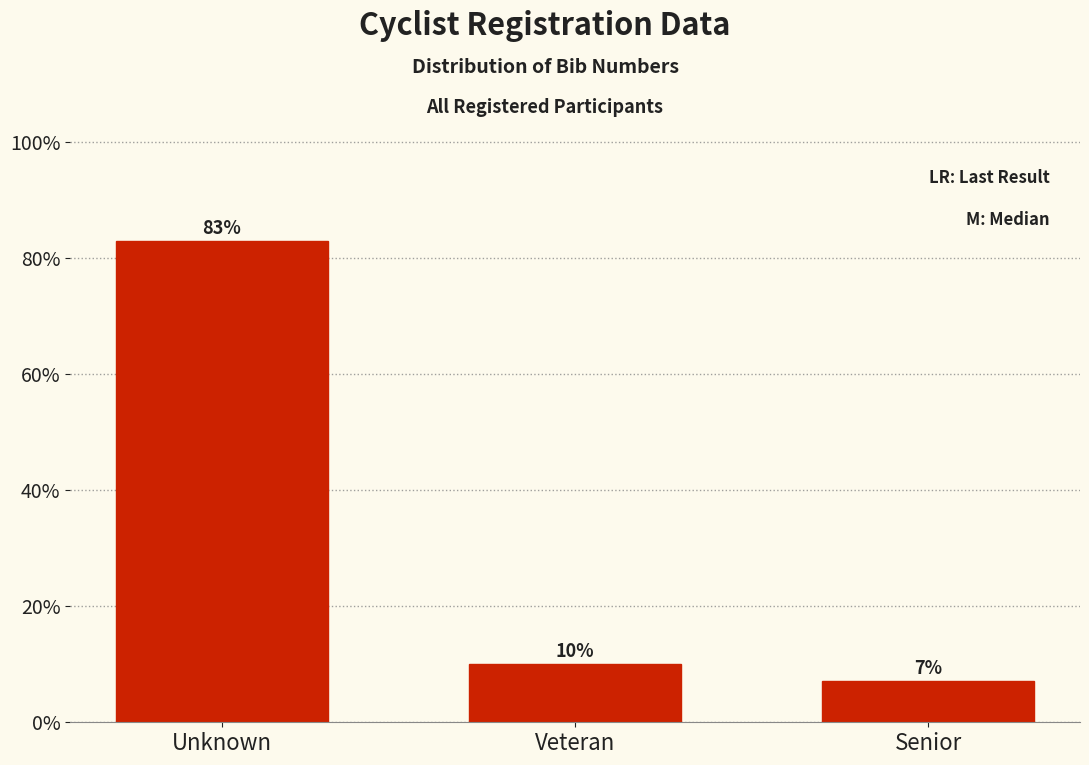

How many bars are there in total?

3